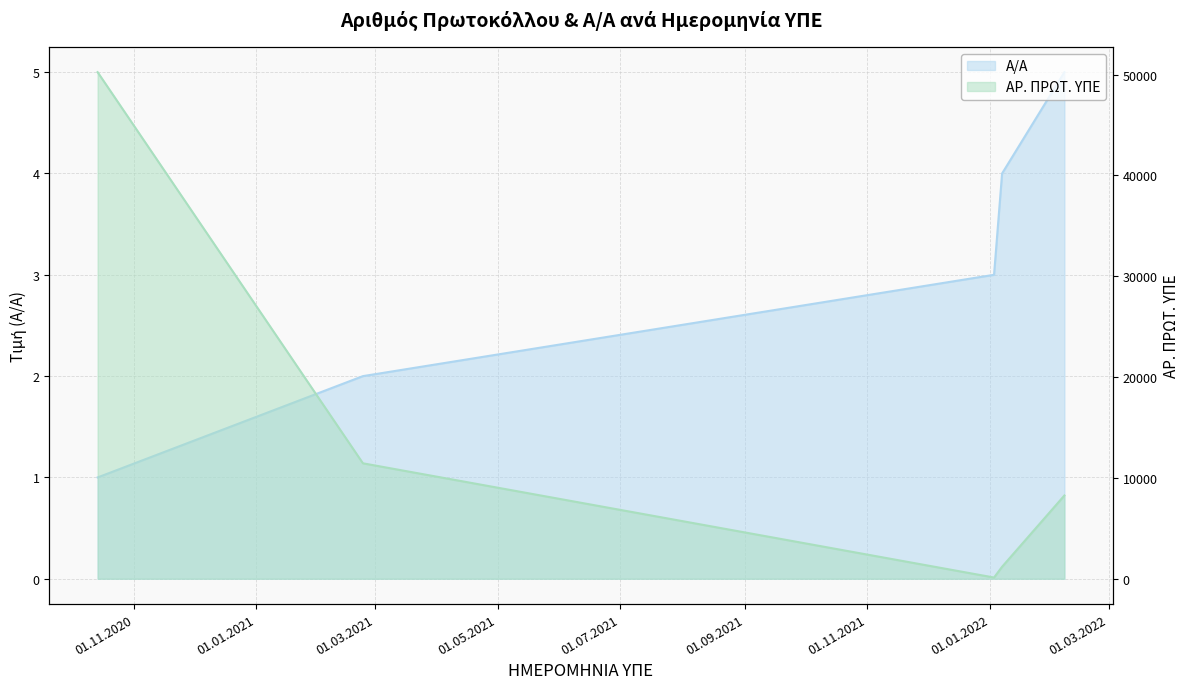

The value of Α/Α at 23.02.2021 is 2. True or false?

True